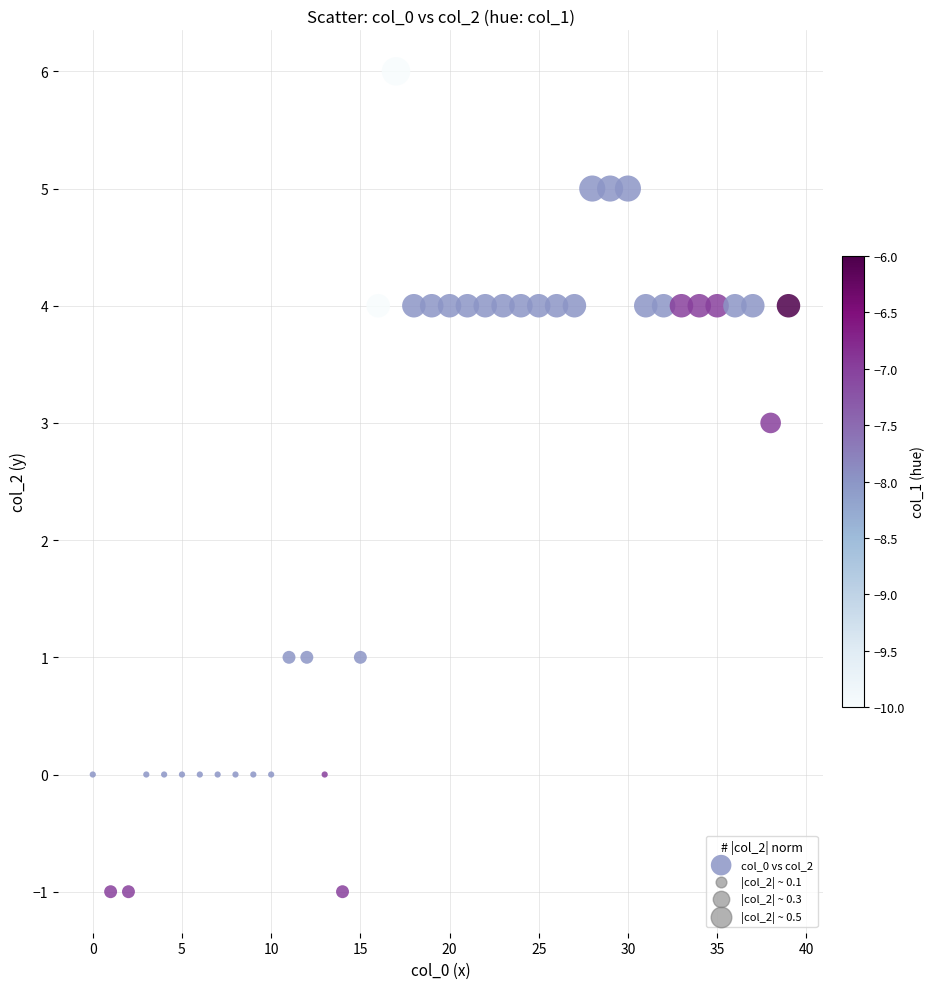

What is the range of Y values (max minus min)?

7